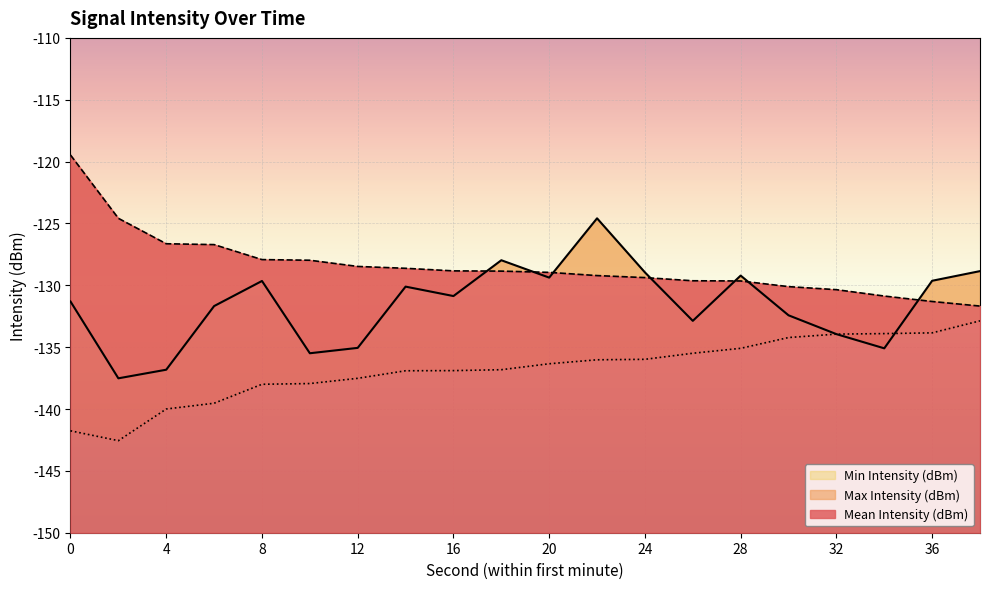

True or false: Max Intensity (dBm) has a value of -190.2 at 36.

False